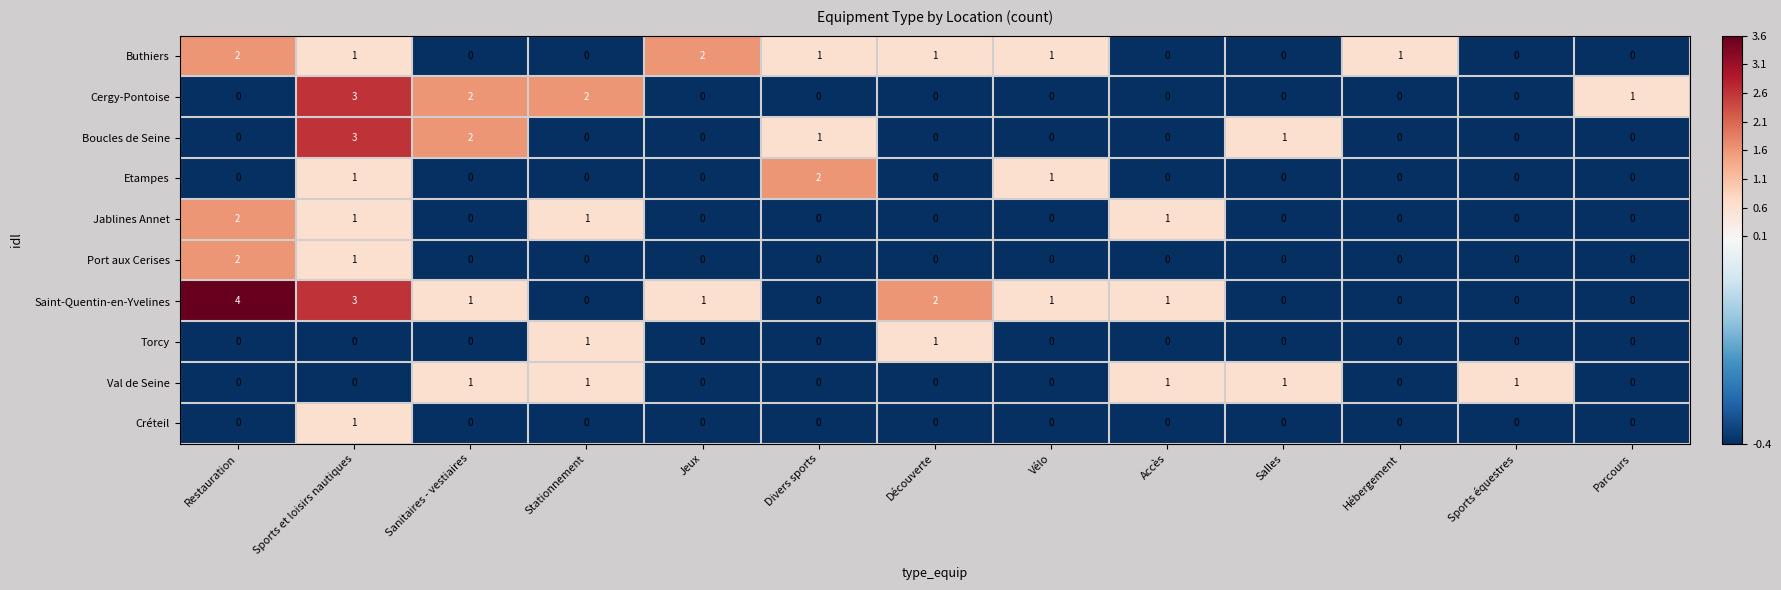

Is the value of Saint-Quentin-en-Yvelines at Sports et loisirs nautiques greater than the value of Val de Seine at Stationnement?

Yes